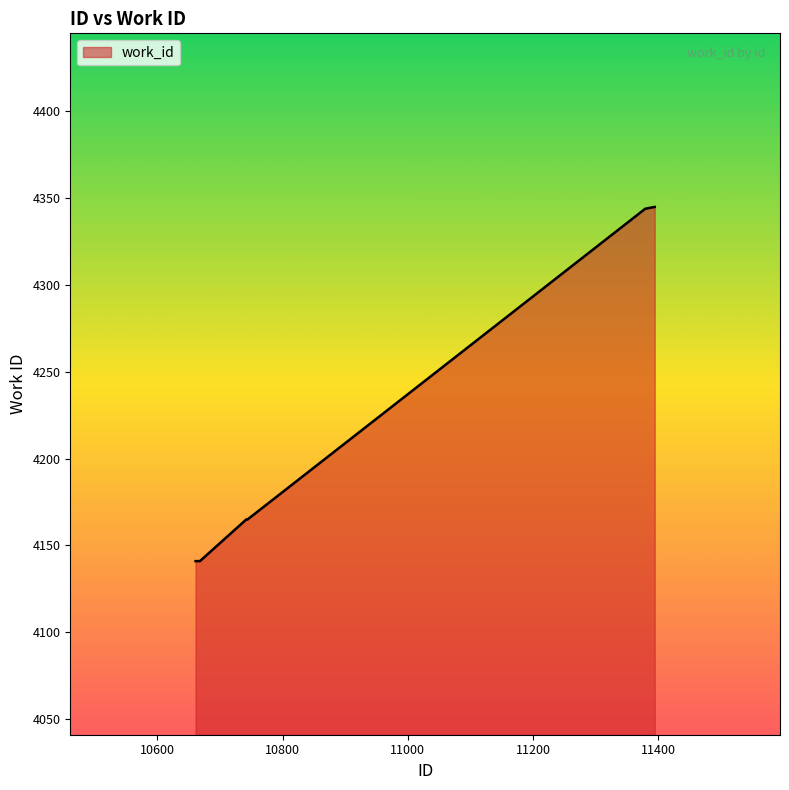

Does the chart display data point markers on the line(s)?

No